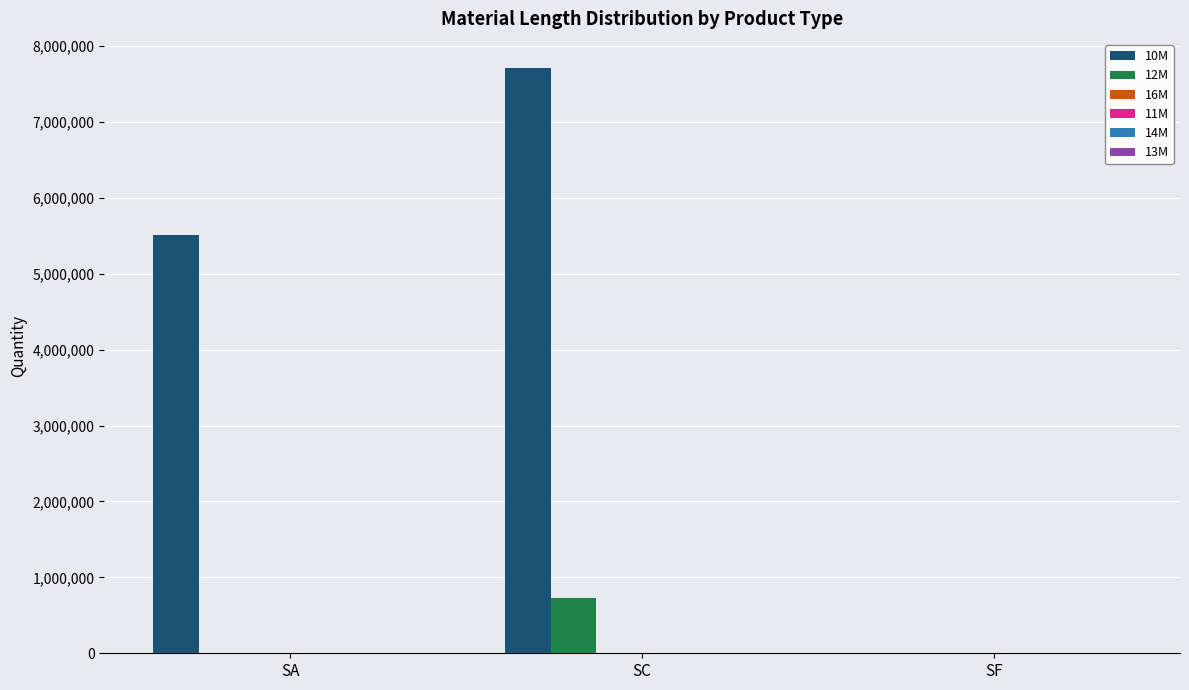

At which label does 11M reach its peak?

SA